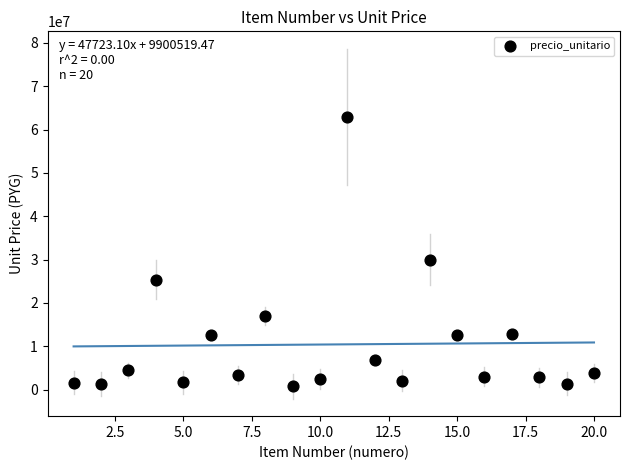

What Y value in the scatter plot is closest to 31829700?

29946000